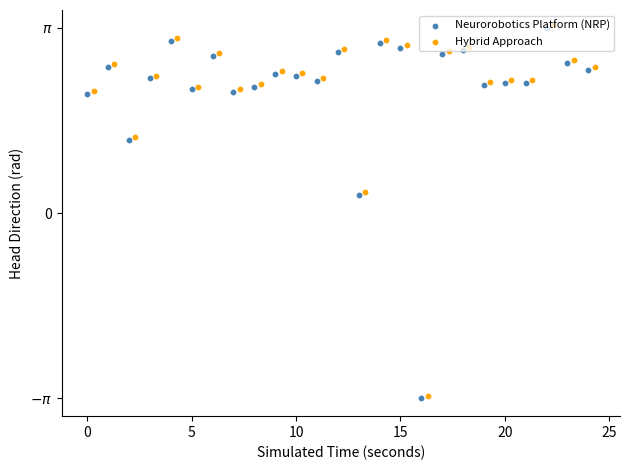

Which series contains the lowest Y value?

Neurorobotics Platform (NRP)